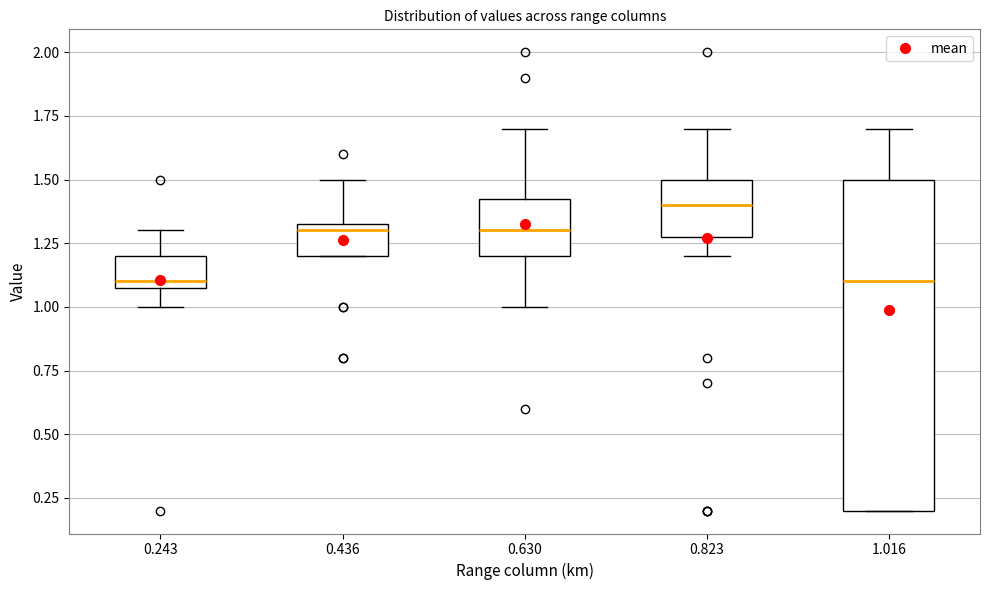

Reading left to right, read every box against the y-axis: the position of its median line, the range the box covers, and the ends of its whiskers. The values are not printed on the chart, so give them approximately, as read against the axis.

0.243: median 1.10 (just above the box's lower edge), box 1.10 to 1.20, whiskers 1.00 to 1.30
0.436: median 1.30, box 1.20 to 1.35, whiskers 1.20 to 1.50
0.630: median 1.30, box 1.20 to 1.45, whiskers 1.00 to 1.70
0.823: median 1.40, box 1.30 to 1.50, whiskers 1.20 to 1.70
1.016: median 1.10, box 0.20 to 1.50, whiskers 0.20 to 1.70